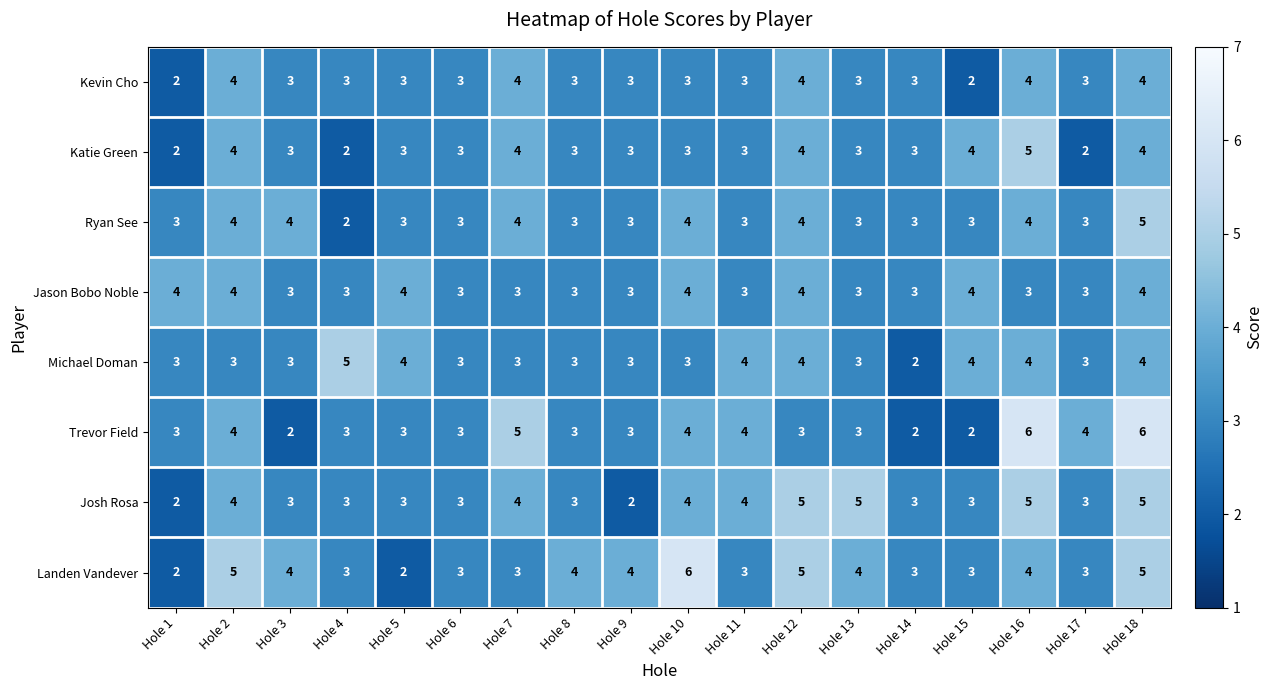

How many Michael Doman values are between 3 and 4?

16